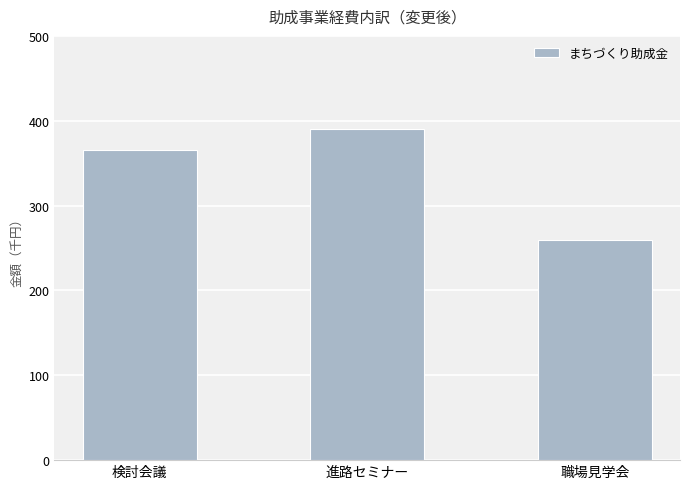

What is the difference between the values at 検討会議 and 進路セミナー?

25